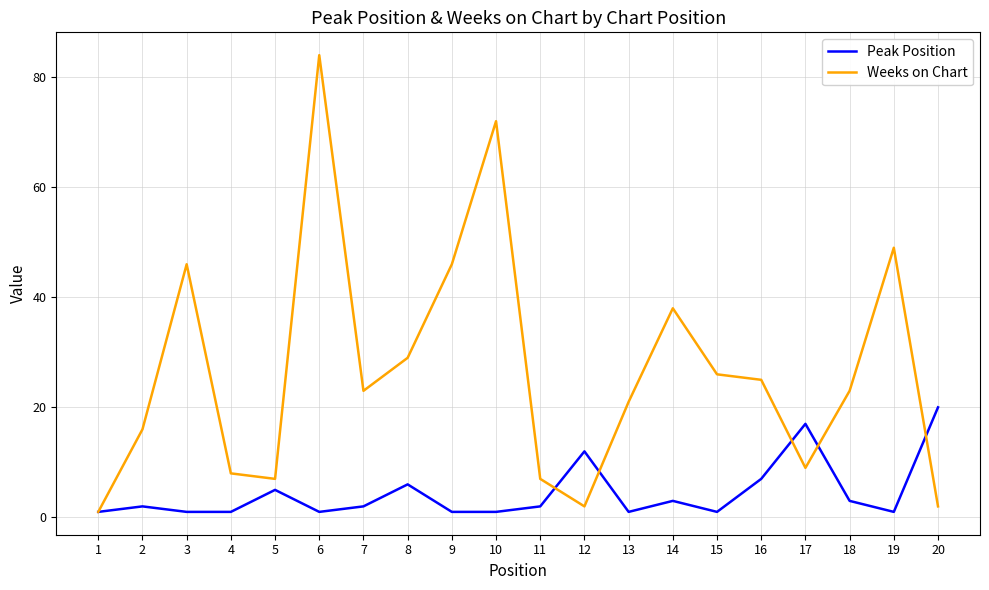

Reading left to right, extract all data points from this chart.

Peak Position: 1	2	1	1	5	1	2	6	1	1	2	12	1	3	1	7	17	3	1	20
Weeks on Chart: 1	16	46	8	7	84	23	29	46	72	7	2	21	38	26	25	9	23	49	2